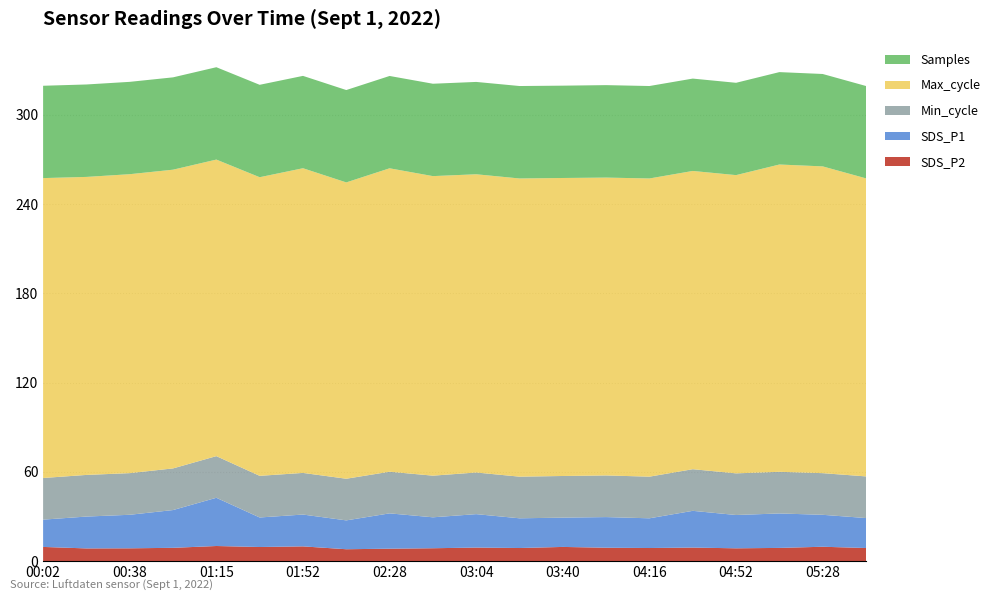

What is the minimum value for SDS_P2?

7.9